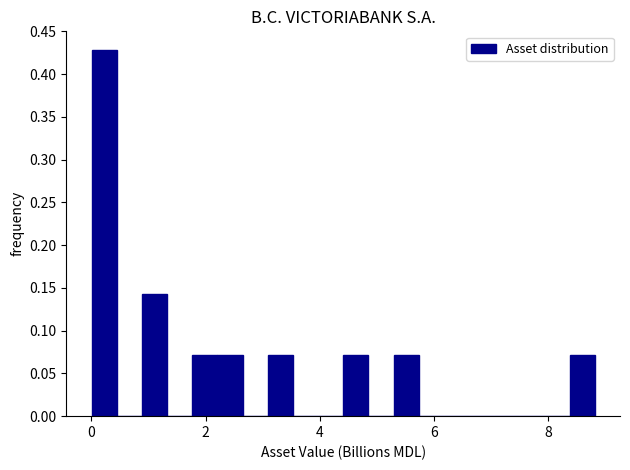

Read against the x-axis, roughly where is the centre of the tallest bar?

0.2